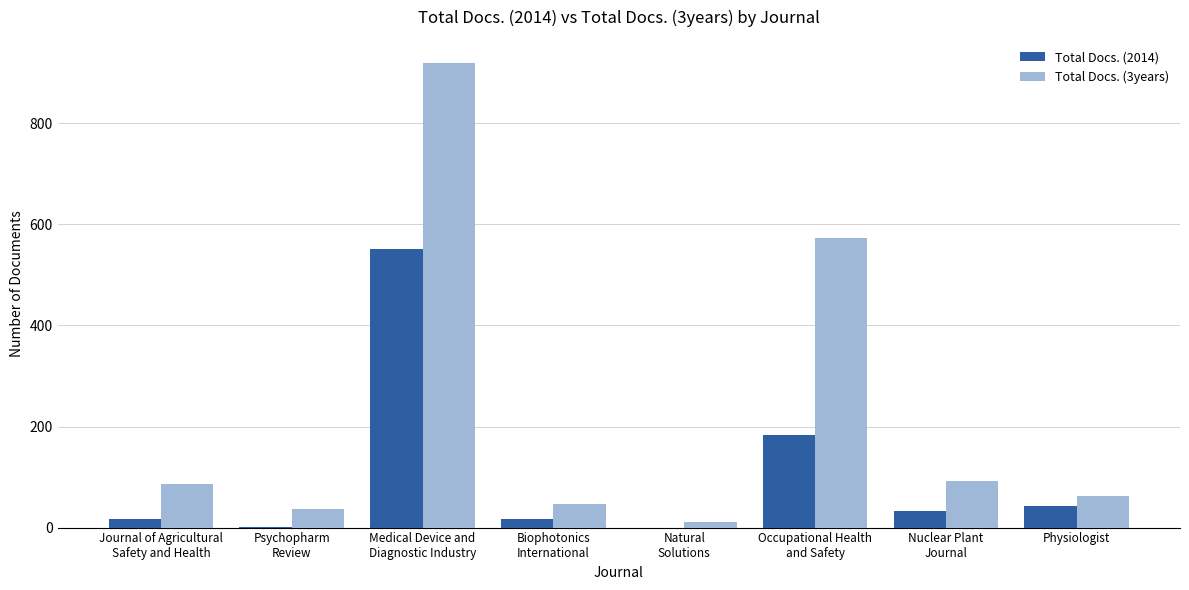

What is the sum of all Total Docs. (2014) values?

845